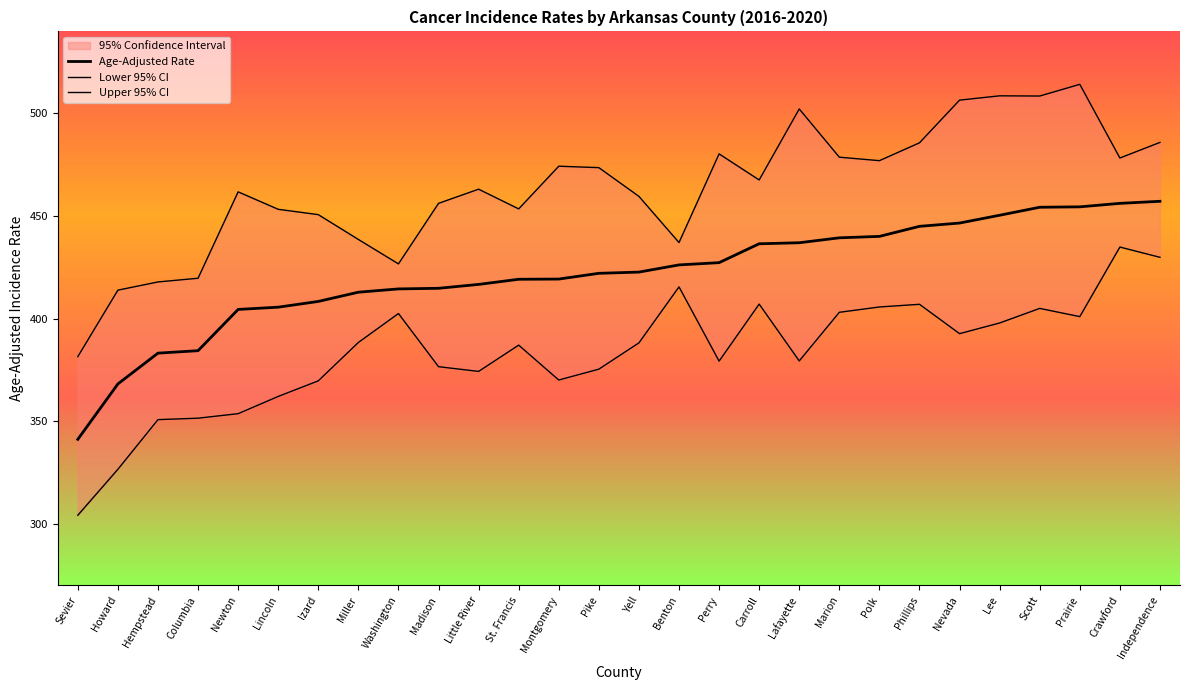

Reading left to right, what are all the values shown in this chart?

Age-Adjusted Rate: 341.2	368.2	383.2	384.4	404.5	405.6	408.4	412.9	414.5	414.8	416.7	419.2	419.3	422.1	422.7	426.2	427.3	436.5	437.0	439.4	440.1	445.0	446.6	450.4	454.3	454.5	456.2	457.2
Lower 95% CI: 304.2	326.6	350.8	351.5	353.7	362.1	369.7	388.4	402.5	376.6	374.3	387.1	370.1	375.4	388.2	415.5	379.3	407.1	379.4	403.1	405.7	407.0	392.7	397.9	405.0	401.0	434.9	429.9
Upper 95% CI: 381.5	413.9	417.9	419.7	461.8	453.3	450.7	438.6	426.7	456.2	463.1	453.5	474.3	473.6	459.6	437.1	480.3	467.6	502.2	478.7	477.0	485.7	506.5	508.6	508.5	514.2	478.3	485.9